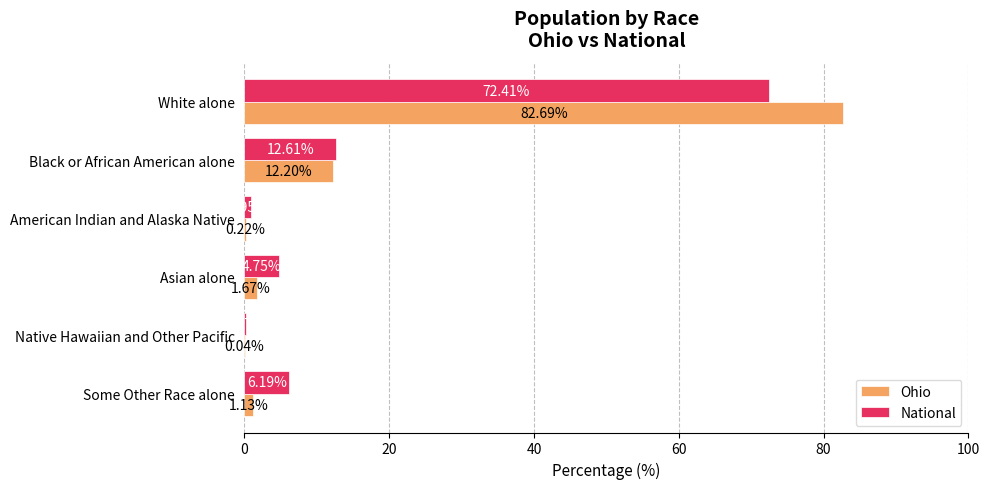

Which series changed the most between American Indian and Alaska Native and Asian alone?

National